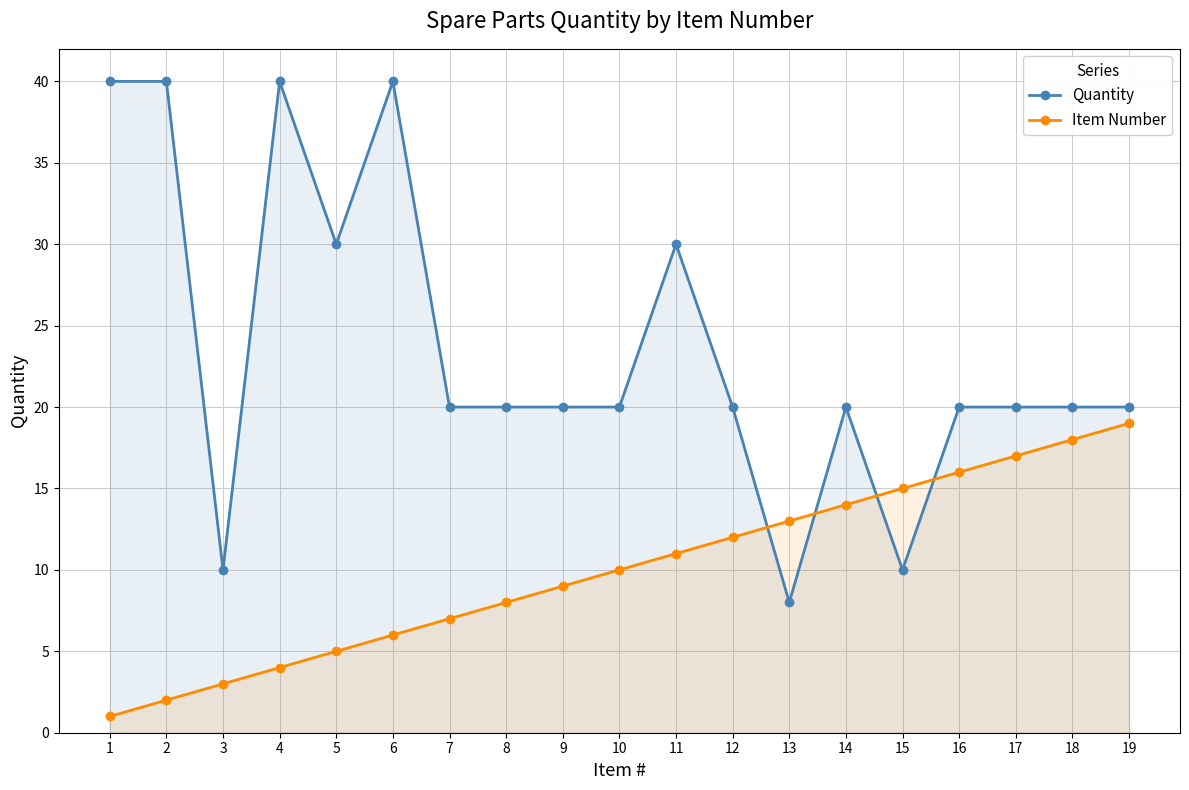

At which label does Quantity first exceed 20?

1